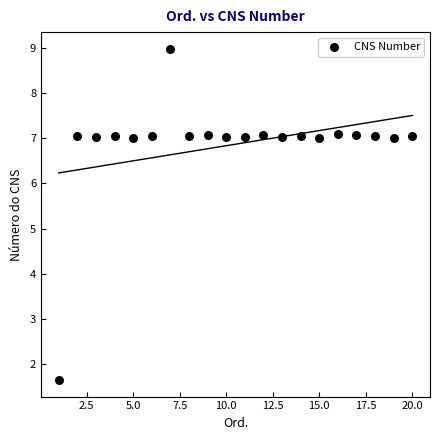

What is the range of Y values (max minus min)?

7.3